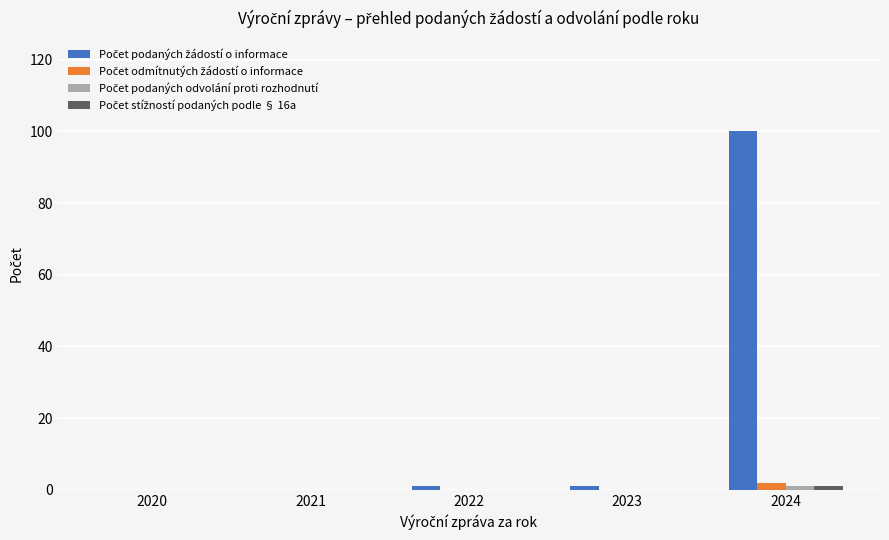

At which category is the sum across all series the highest?

2024